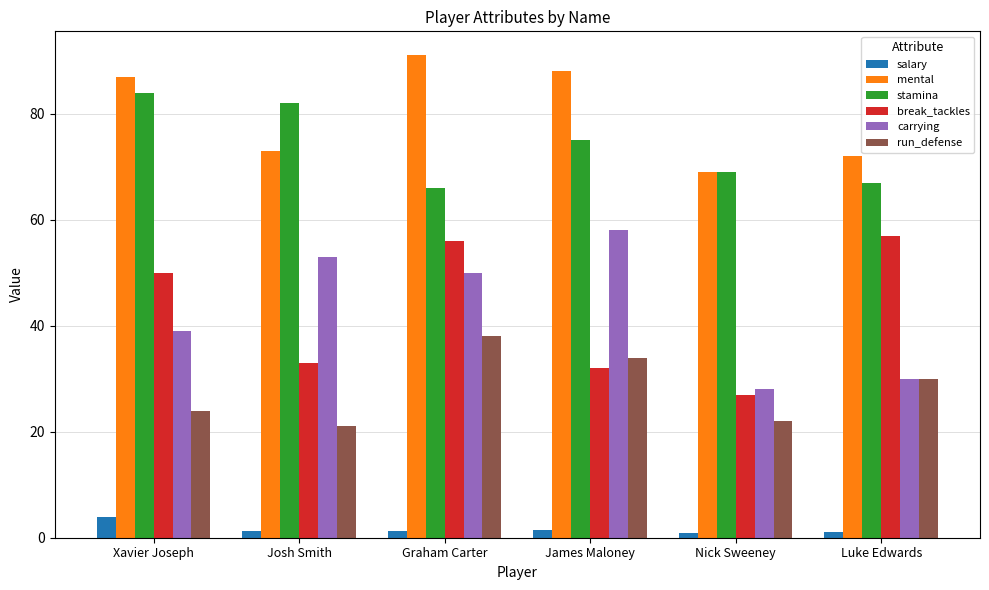

What position from the left is Josh Smith?

2